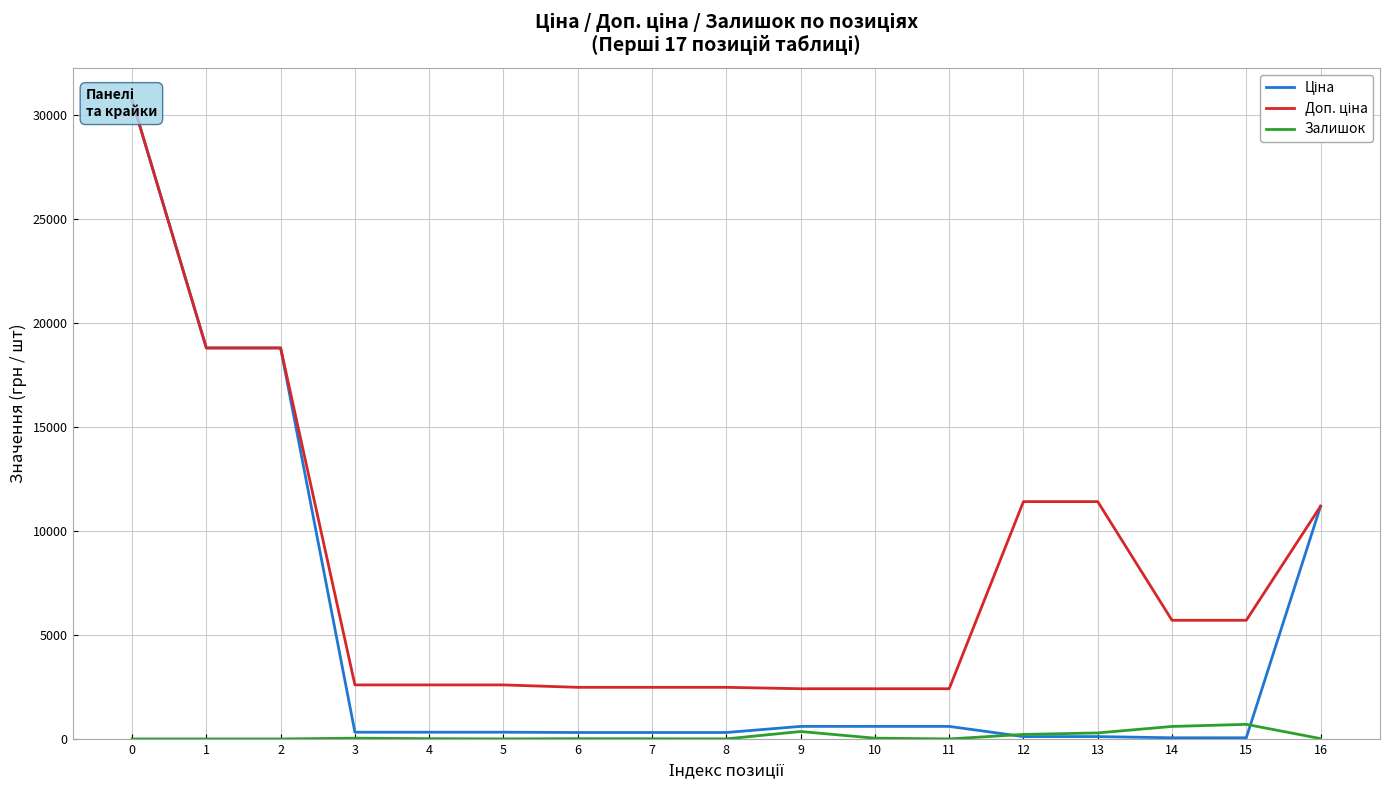

Reading right to left, what are all the values shown in this chart?

Ціна: 16=11188.2	15=57.0	14=57.0	13=114.1	12=114.1	11=603.7	10=603.7	9=603.7	8=310.3	7=310.3	6=310.3	5=324.8	4=324.8	3=324.8	2=18796.8	1=18796.8	0=30717.1
Доп. ціна: 16=11188.2	15=5705.0	14=5705.0	13=11410.0	12=11410.0	11=2414.8	10=2414.8	9=2414.8	8=2482.4	7=2482.4	6=2482.4	5=2598.3	4=2598.3	3=2598.3	2=18796.8	1=18796.8	0=30717.1
Залишок: 16=17.0	15=702.0	14=601.0	13=290.0	12=218.0	11=1.0	10=38.0	9=358.0	8=4.0	7=10.0	6=14.0	5=4.0	4=15.0	3=37.0	2=0.0	1=0.0	0=0.0